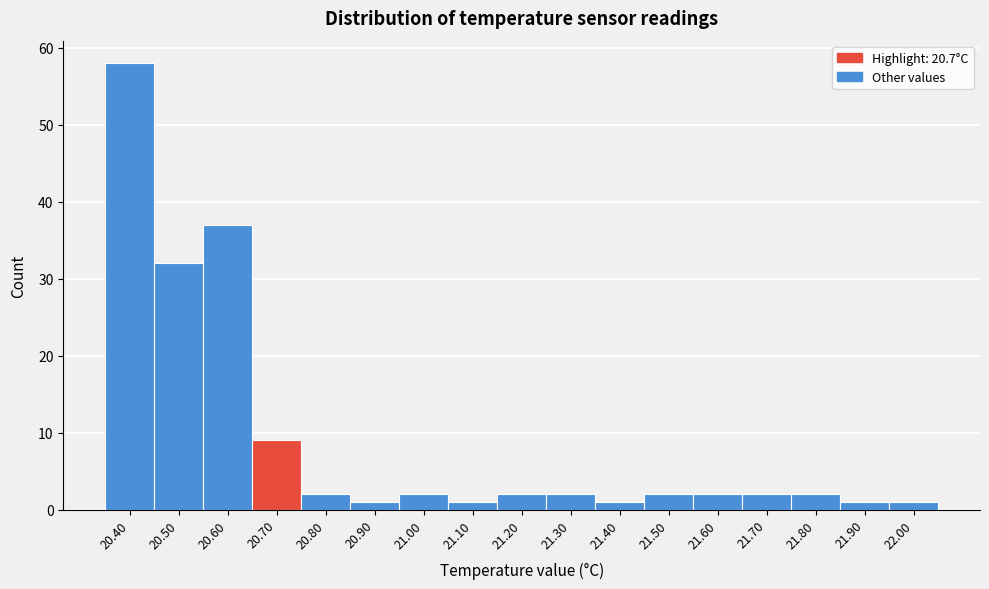

What is the height of the bar covering 21.05 to 21.15 on the x-axis? The values are not printed on the chart, so give them approximately, as read against the axis.

1